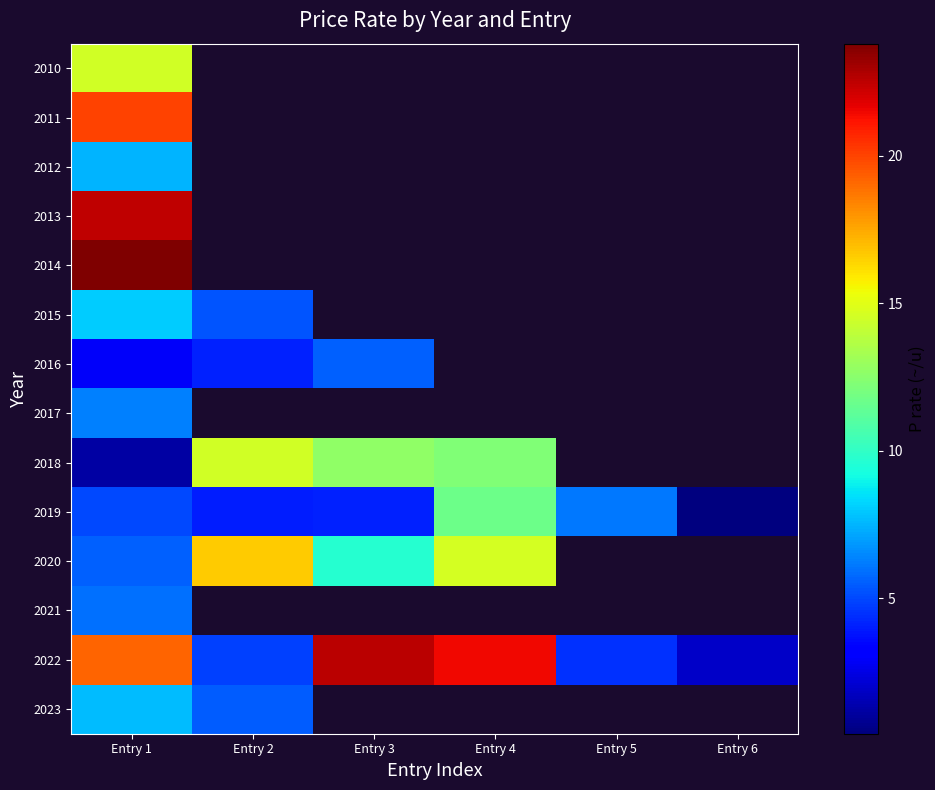

At how many categories does at least one series exceed 7?

4